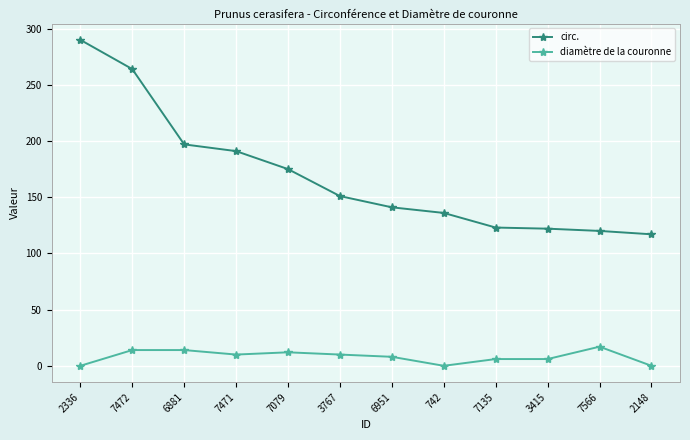

What is the lowest value of the circ. series?

117